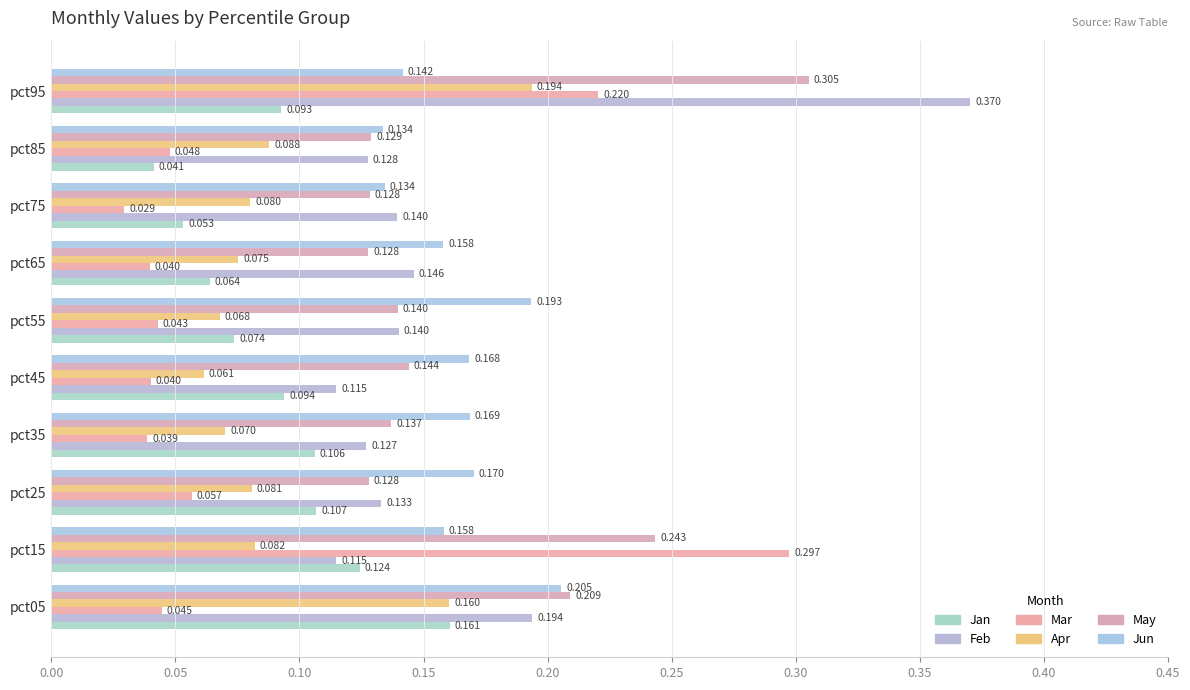

List the series in order of their peak value, highest first.

Feb, May, Mar, Jun, Apr, Jan